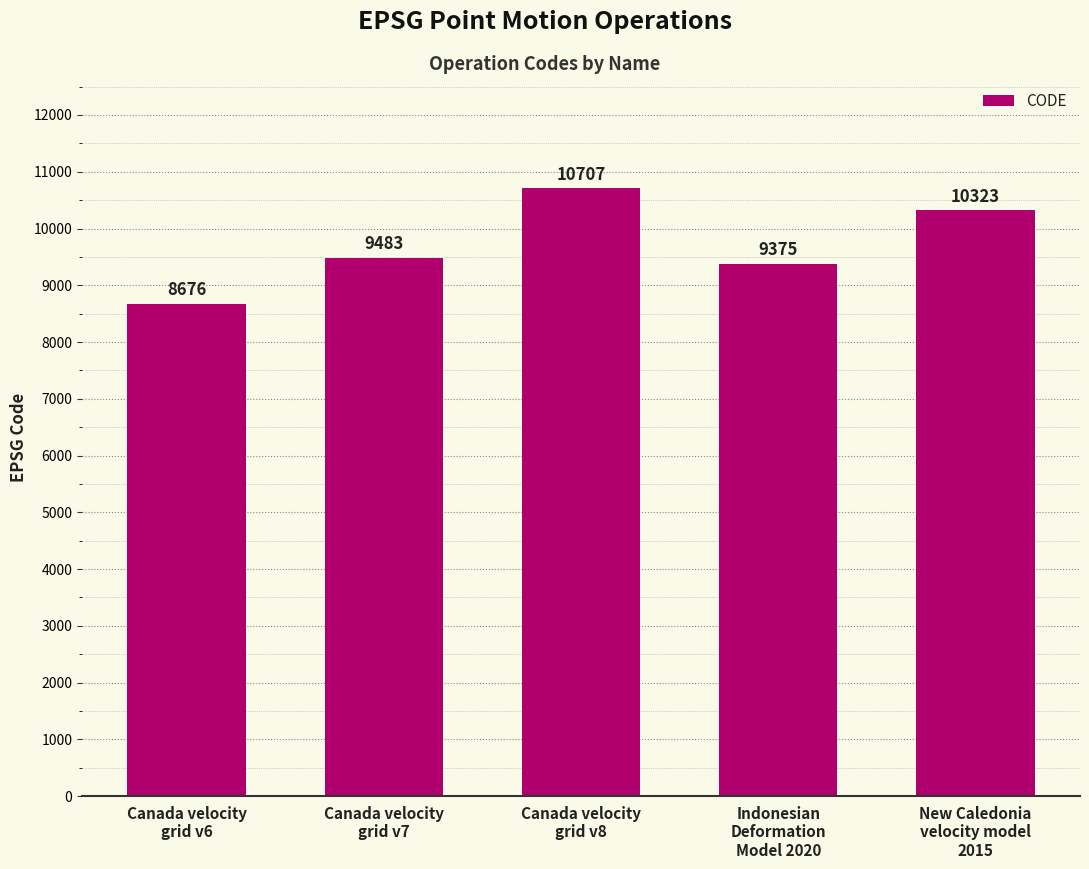

What is the average value?

9713